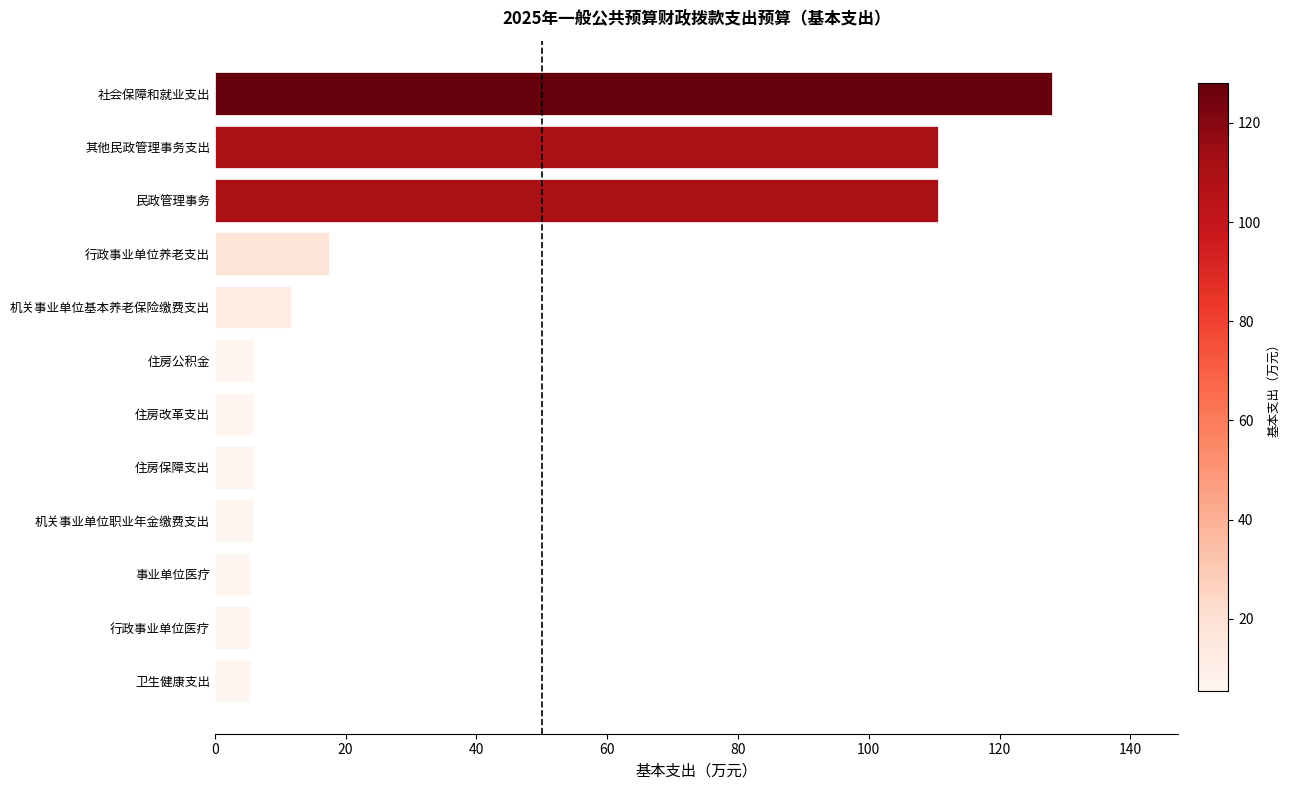

What is the sum of all values?

418.4